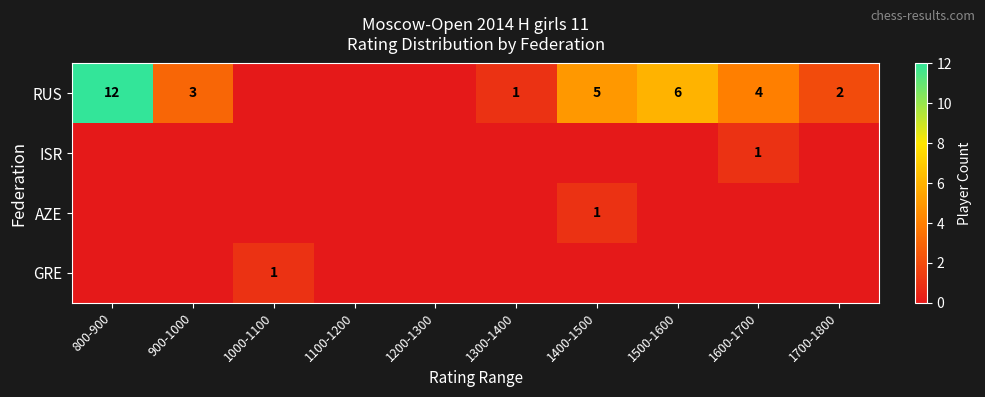

What is the total value across all series at 1300-1400?

1